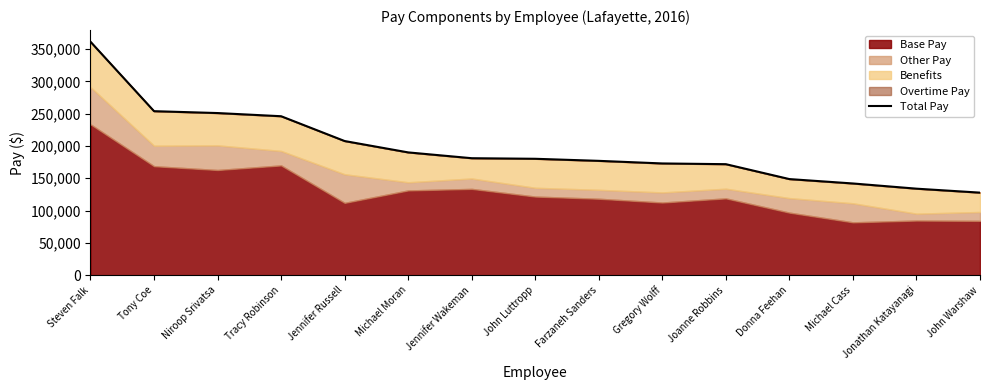

The chart shows a value of 127729.3 at John Warshaw. True or false?

True